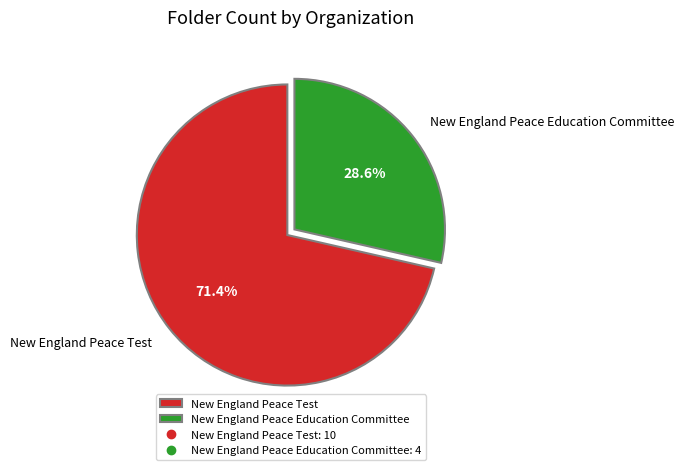

True or false: New England Peace Test accounts for 71% of the total.

True